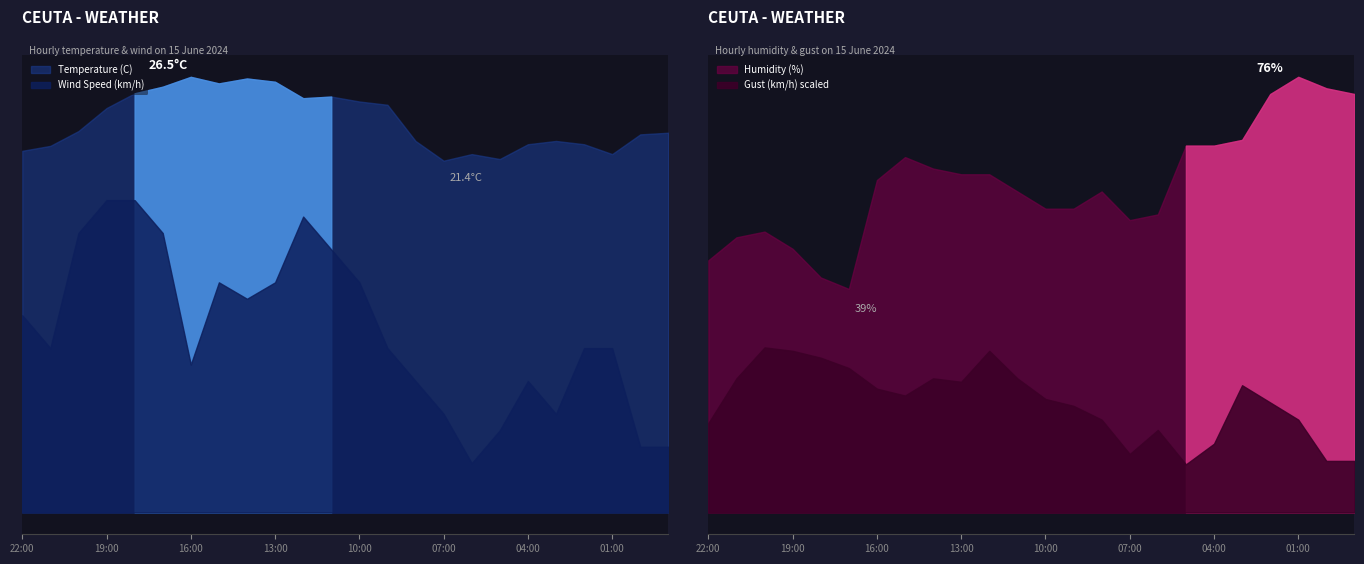

What is the difference between the maximum and minimum values in the Wind Speed (km/h) series?

16.0